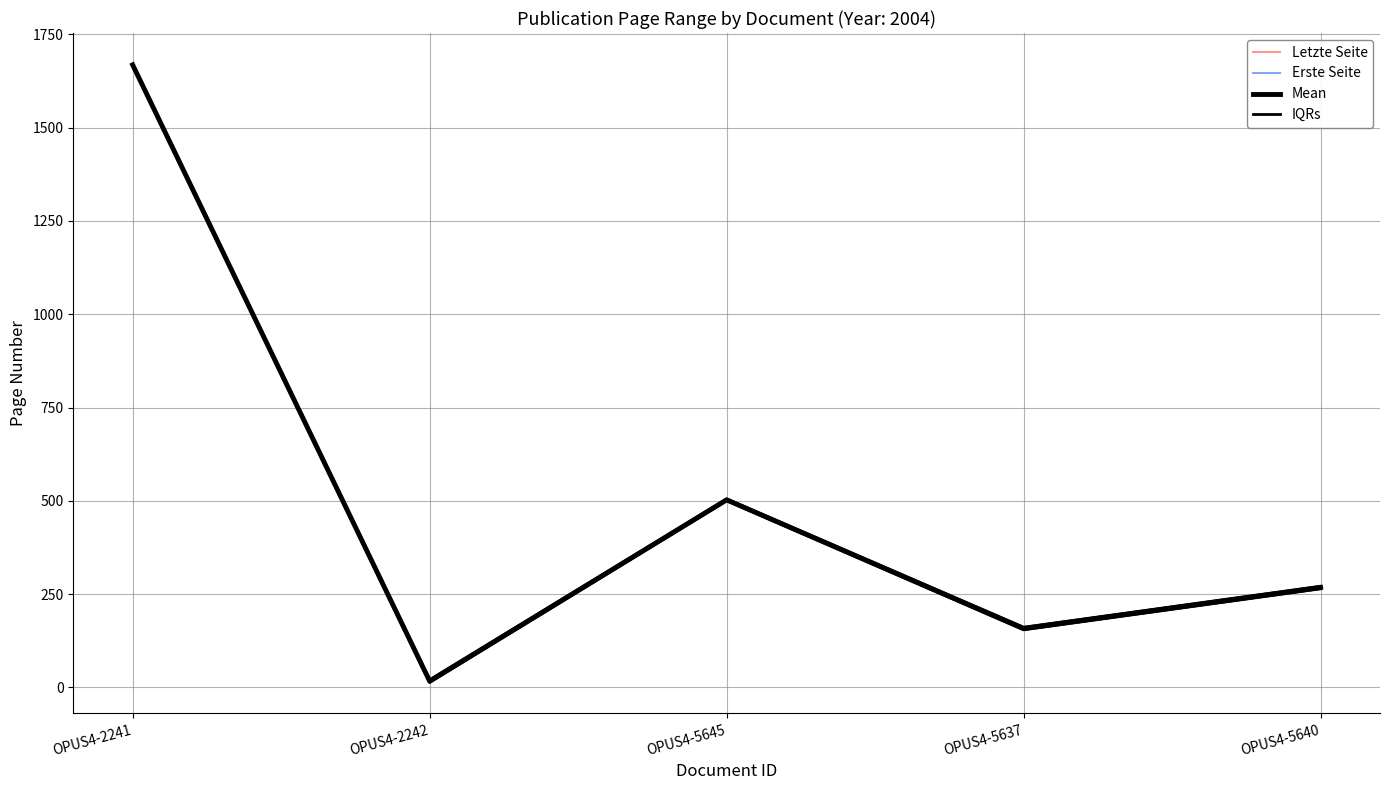

What position from the right is OPUS4-2241?

5